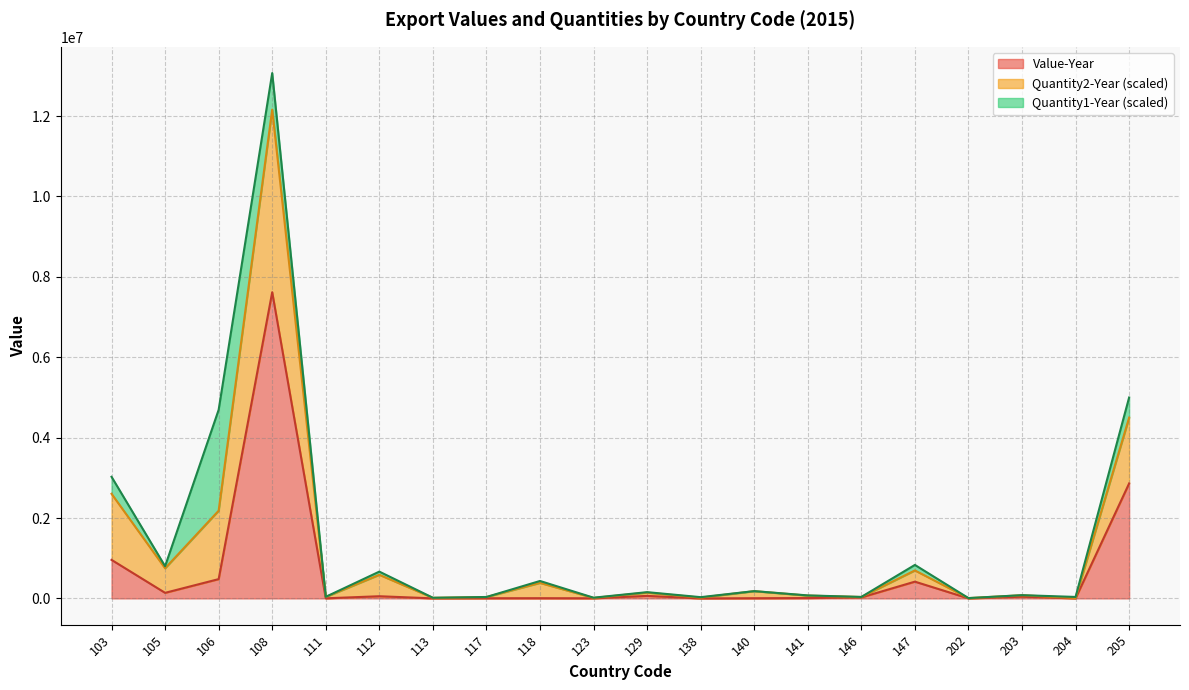

What is the maximum value for Value-Year?

7616964